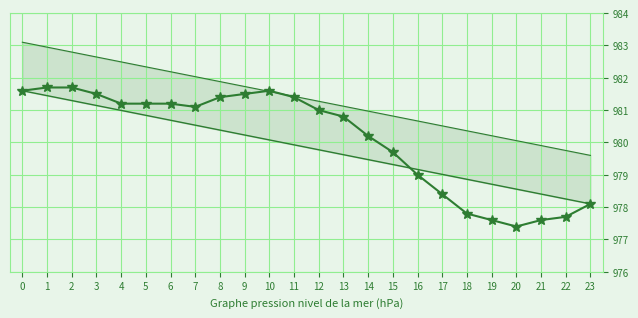

How many distinct data groups are displayed?

3